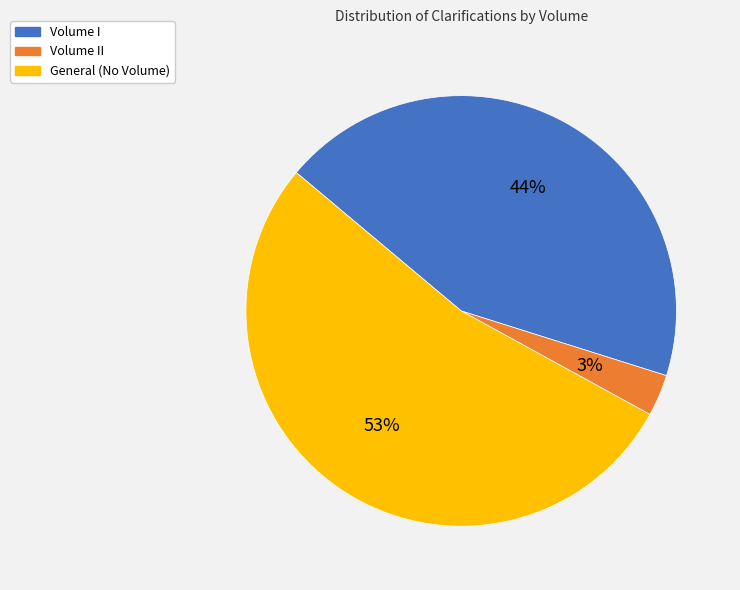

Is there any slice that represents more than half of the pie?

Yes